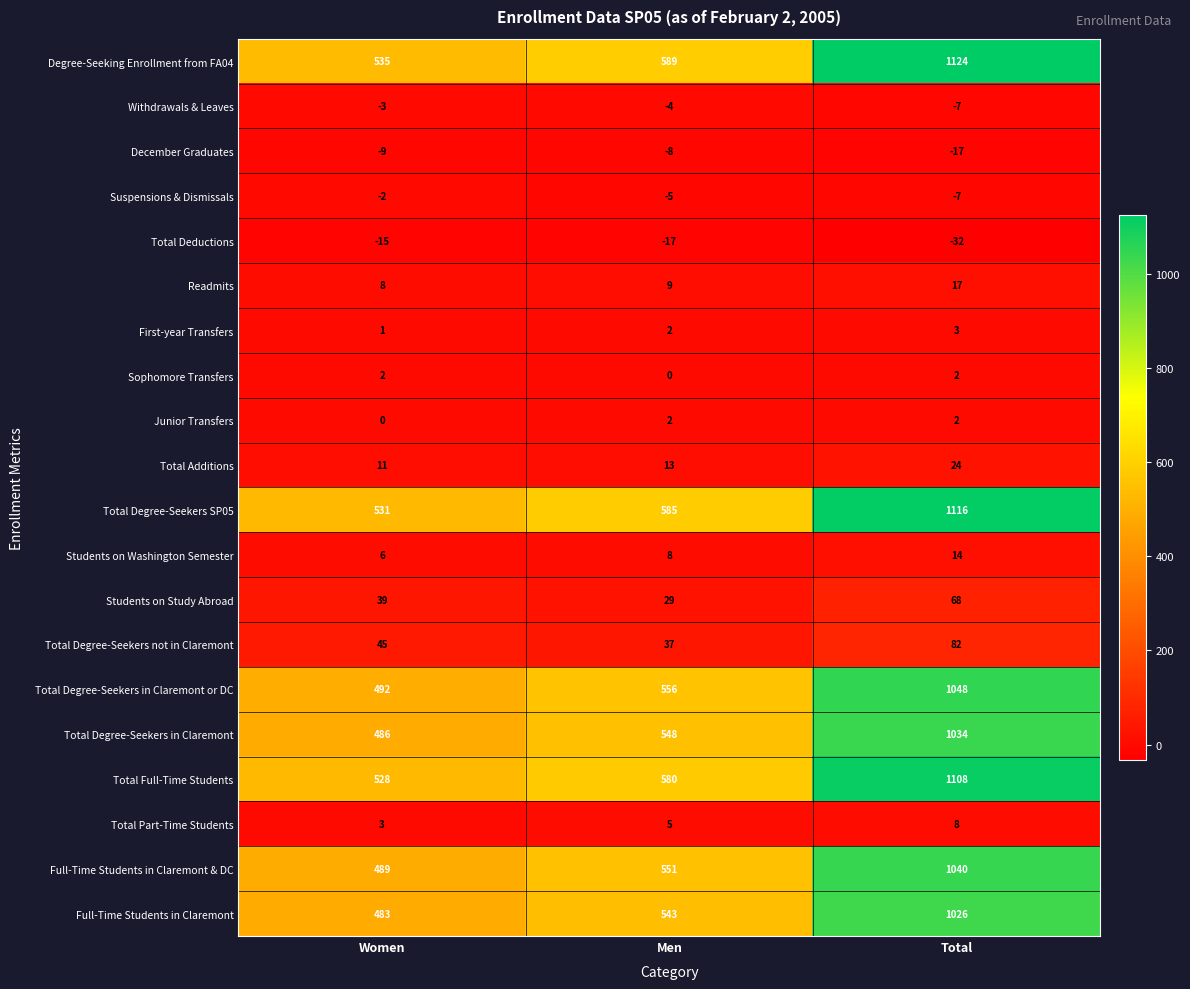

Count the number of data series in this chart.

20